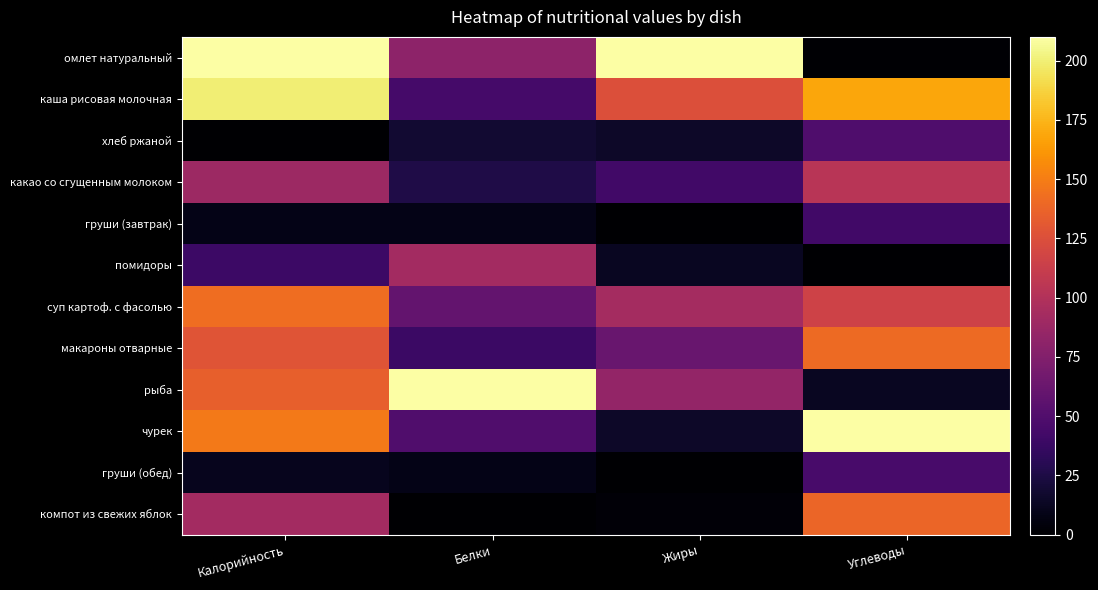

Which series changed the most between Белки and Углеводы?

рыба